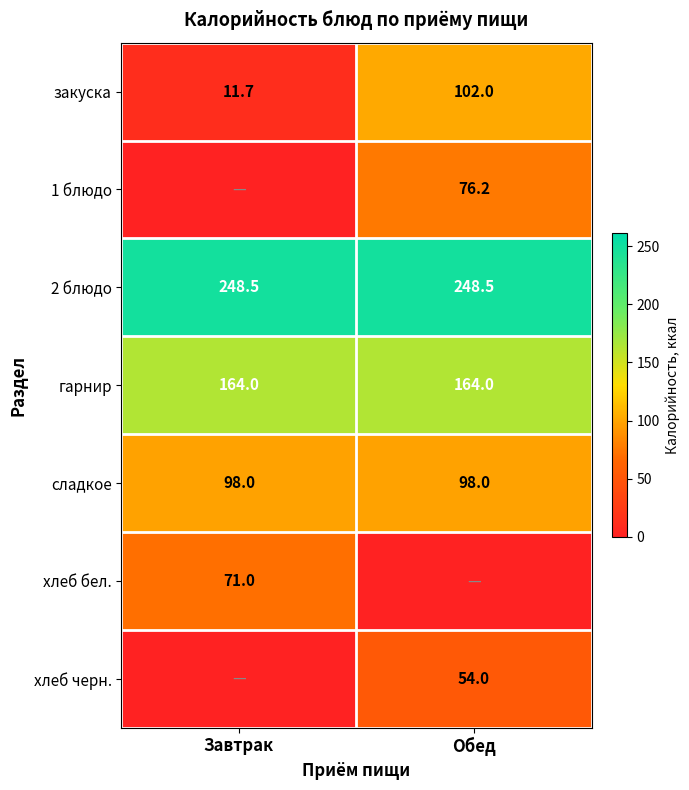

The value of 2 блюдо at Обед is 429.6. True or false?

False